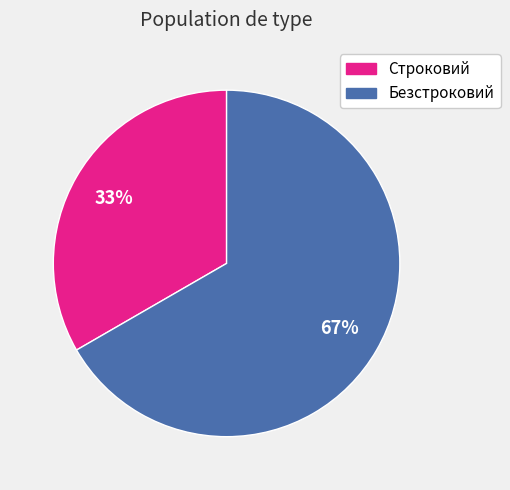

Is it true that Строковий is 33% of the pie?

True